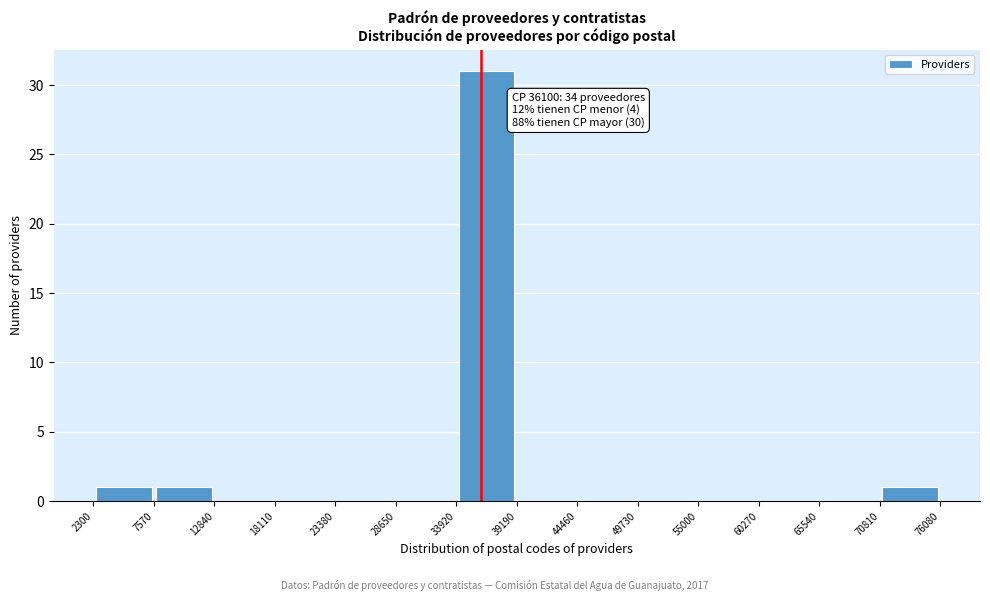

Which range on the x-axis has the tallest bar?

33920 to 39190